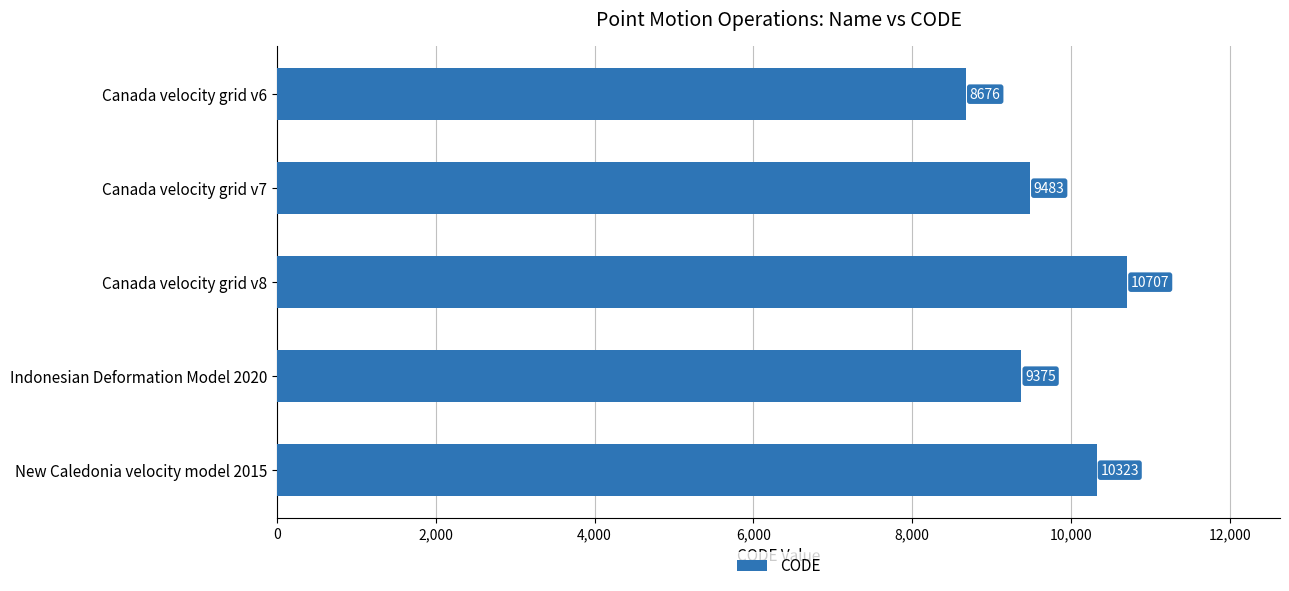

Which category has the highest value across all series?

Canada velocity grid v8